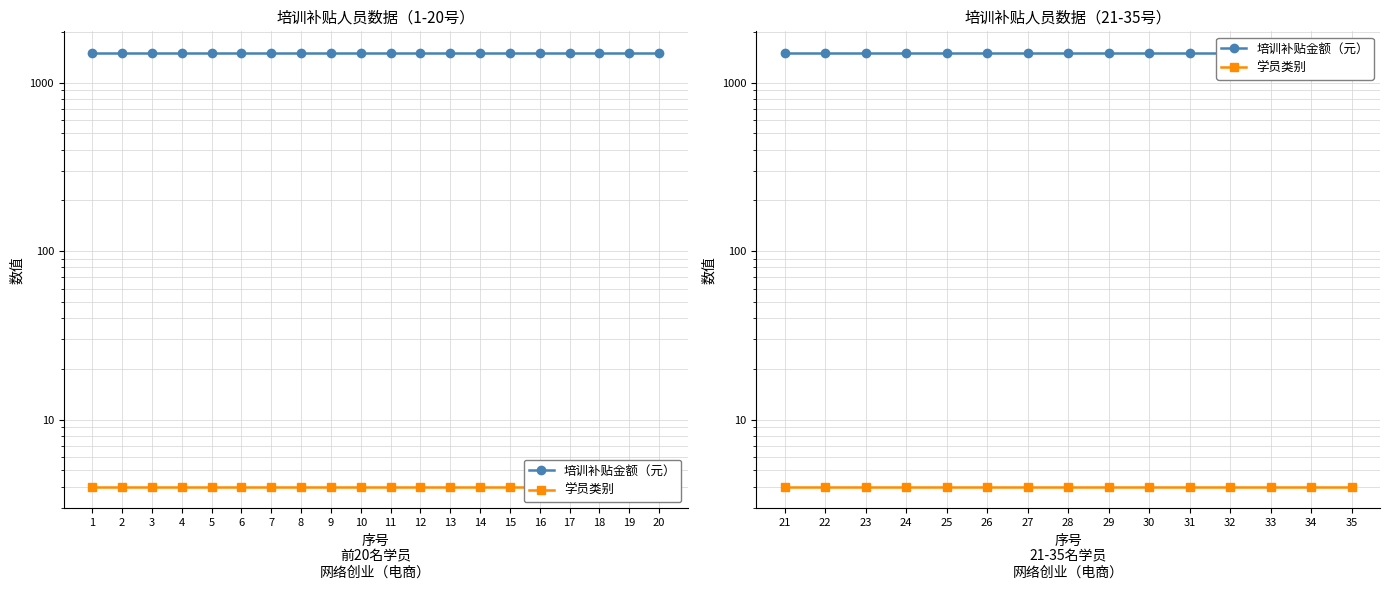

The 培训补贴金额（元） series shows 315 at 24. True or false?

False